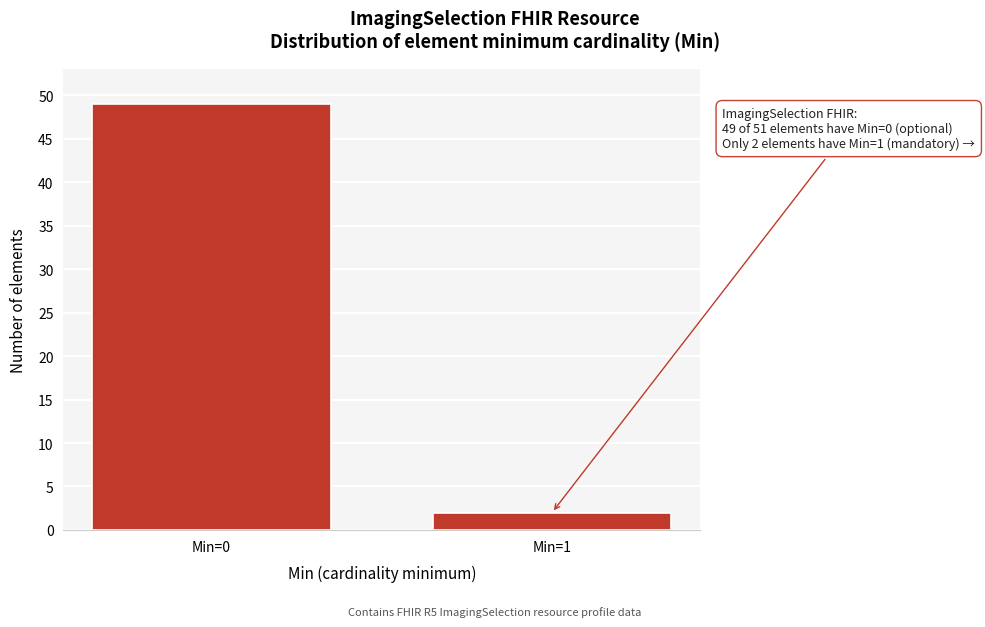

Reading left to right, extract all data points from this chart.

Min=0=49	Min=1=2